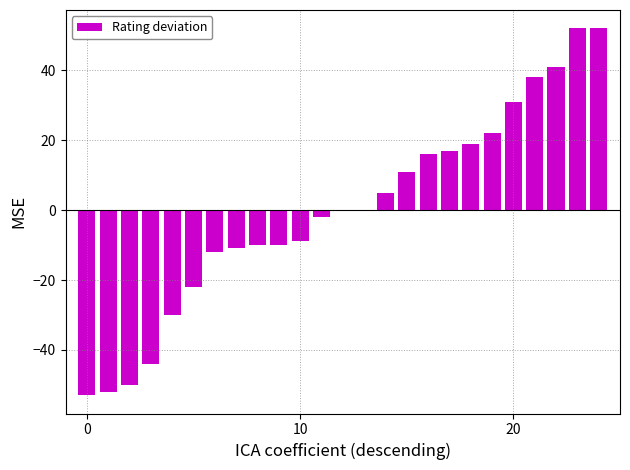

What is the greatest value displayed?

52.0